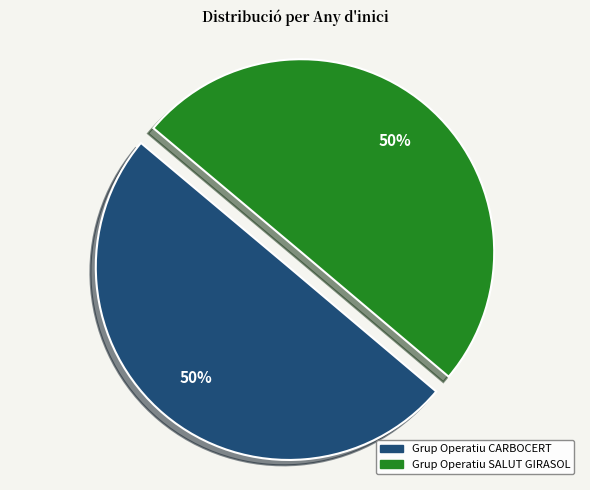

How many slices are in this pie chart?

2